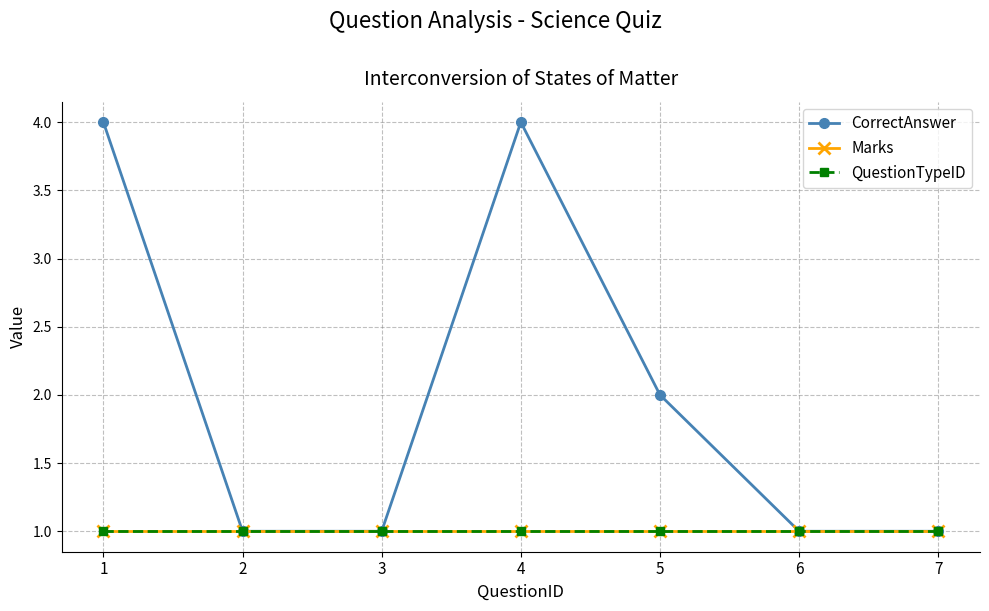

What is the lowest value of the CorrectAnswer series?

1